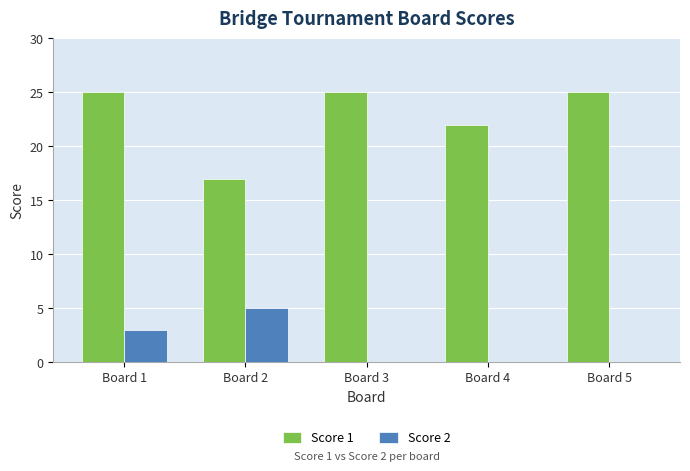

At which label does Score 2 reach its peak?

Board 2